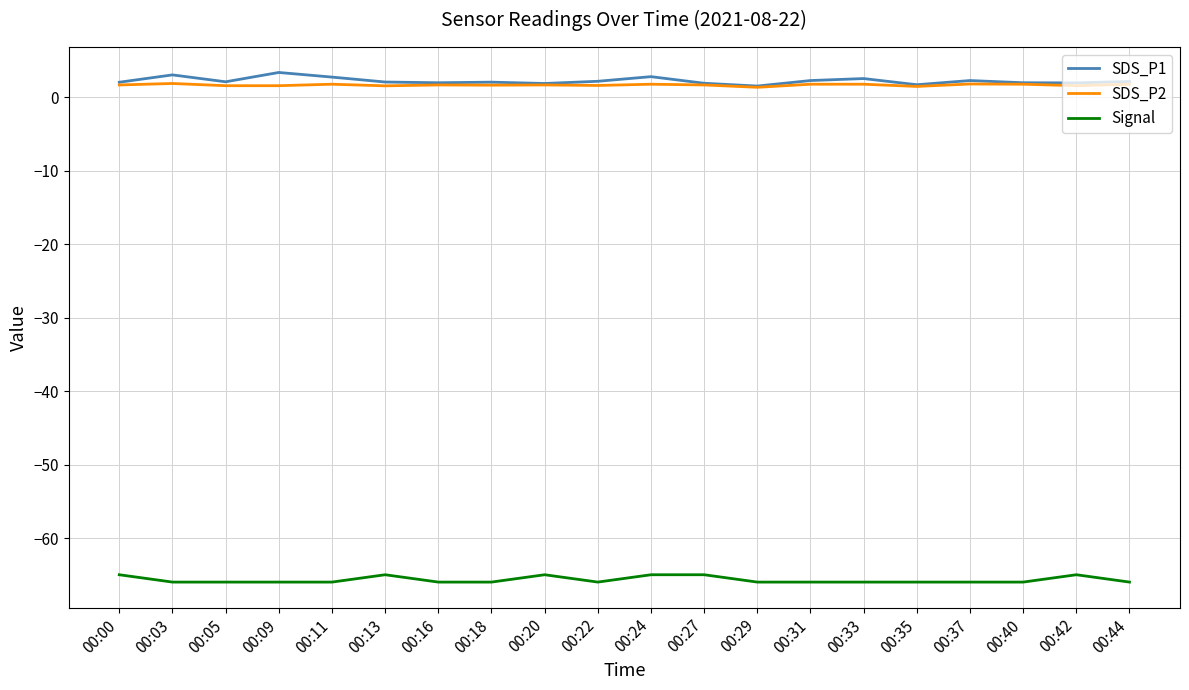

Where is the first local minimum for SDS_P1?

00:05